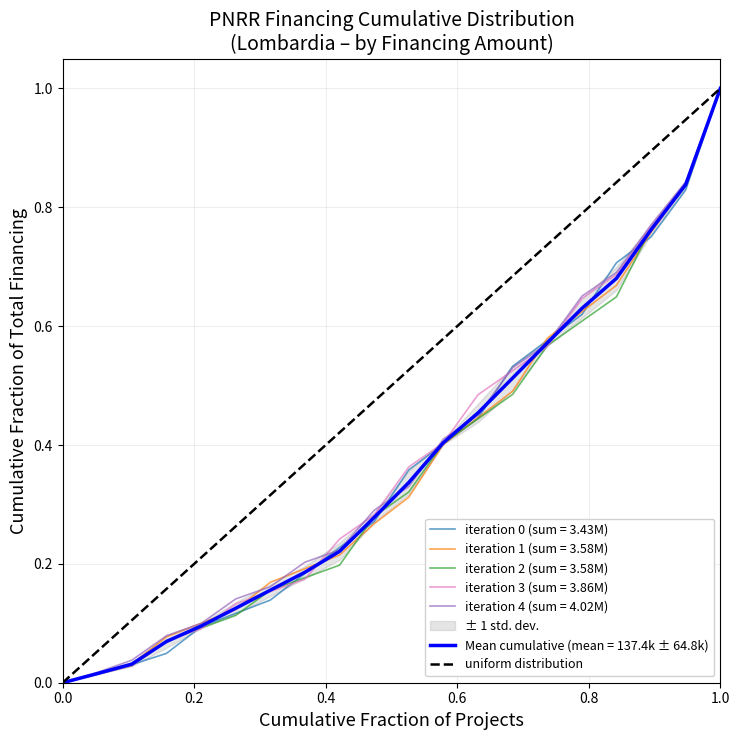

At which label does iteration 1 (sum = 3.58M) reach its peak?

1.0